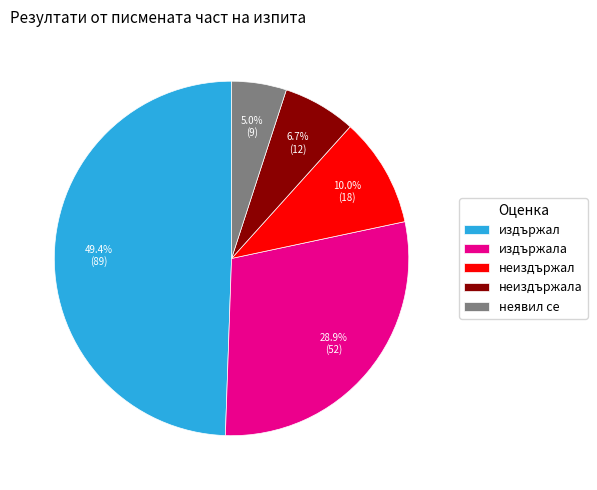

Do издържала and неявил се together represent more than half of the pie?

No